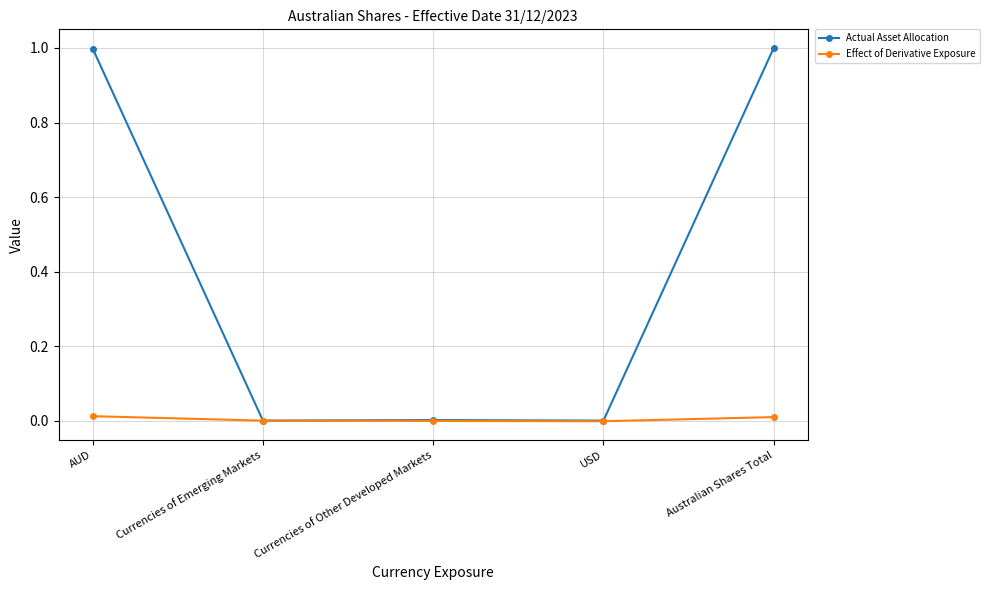

What is the sum of the Actual Asset Allocation values at AUD and Australian Shares Total?

2.0